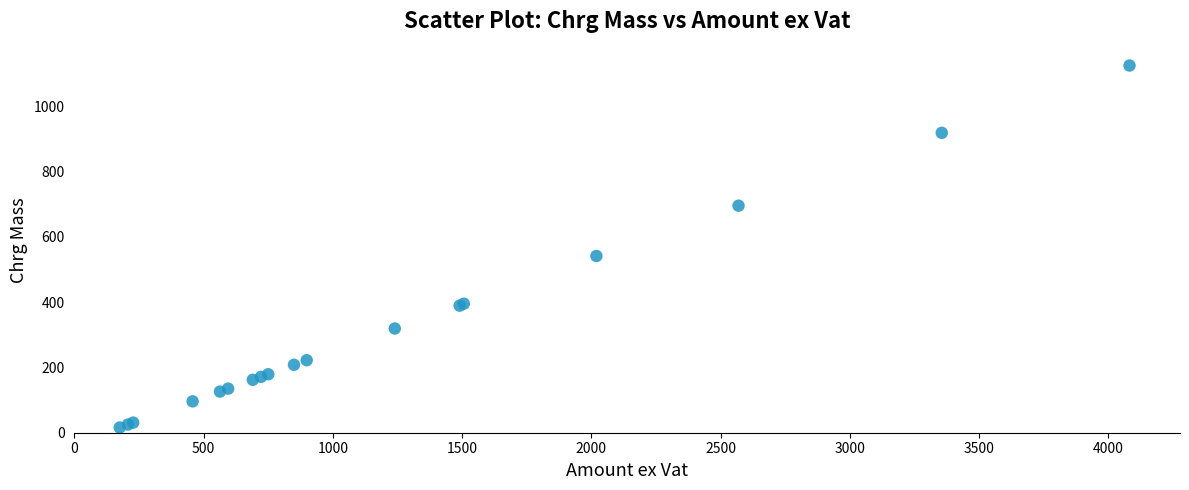

What Y value in the scatter plot is closest to 570?

541